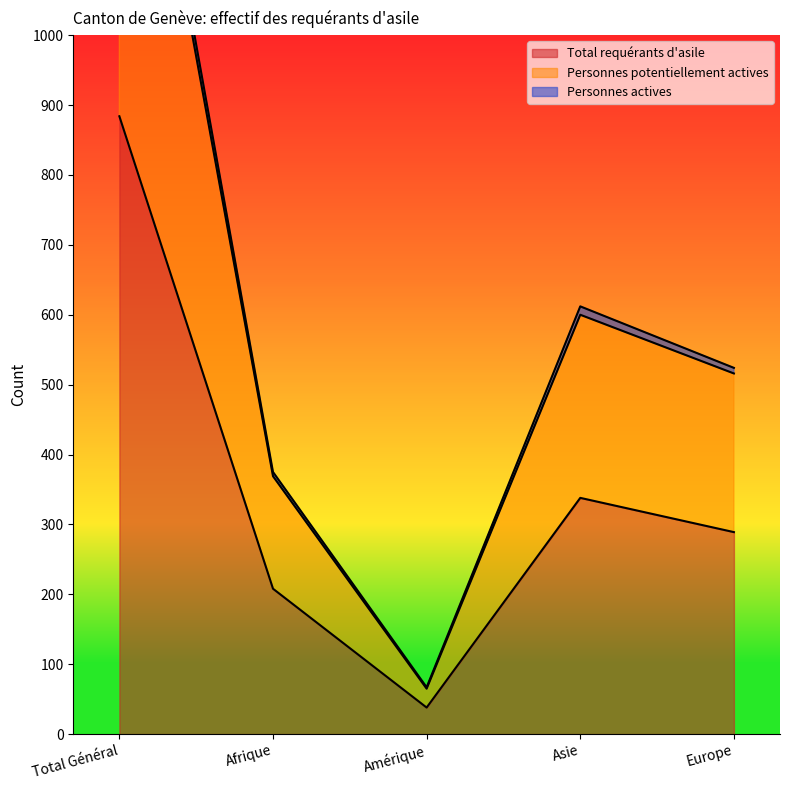

What is the average value of the Total requérants d'asile series?

351